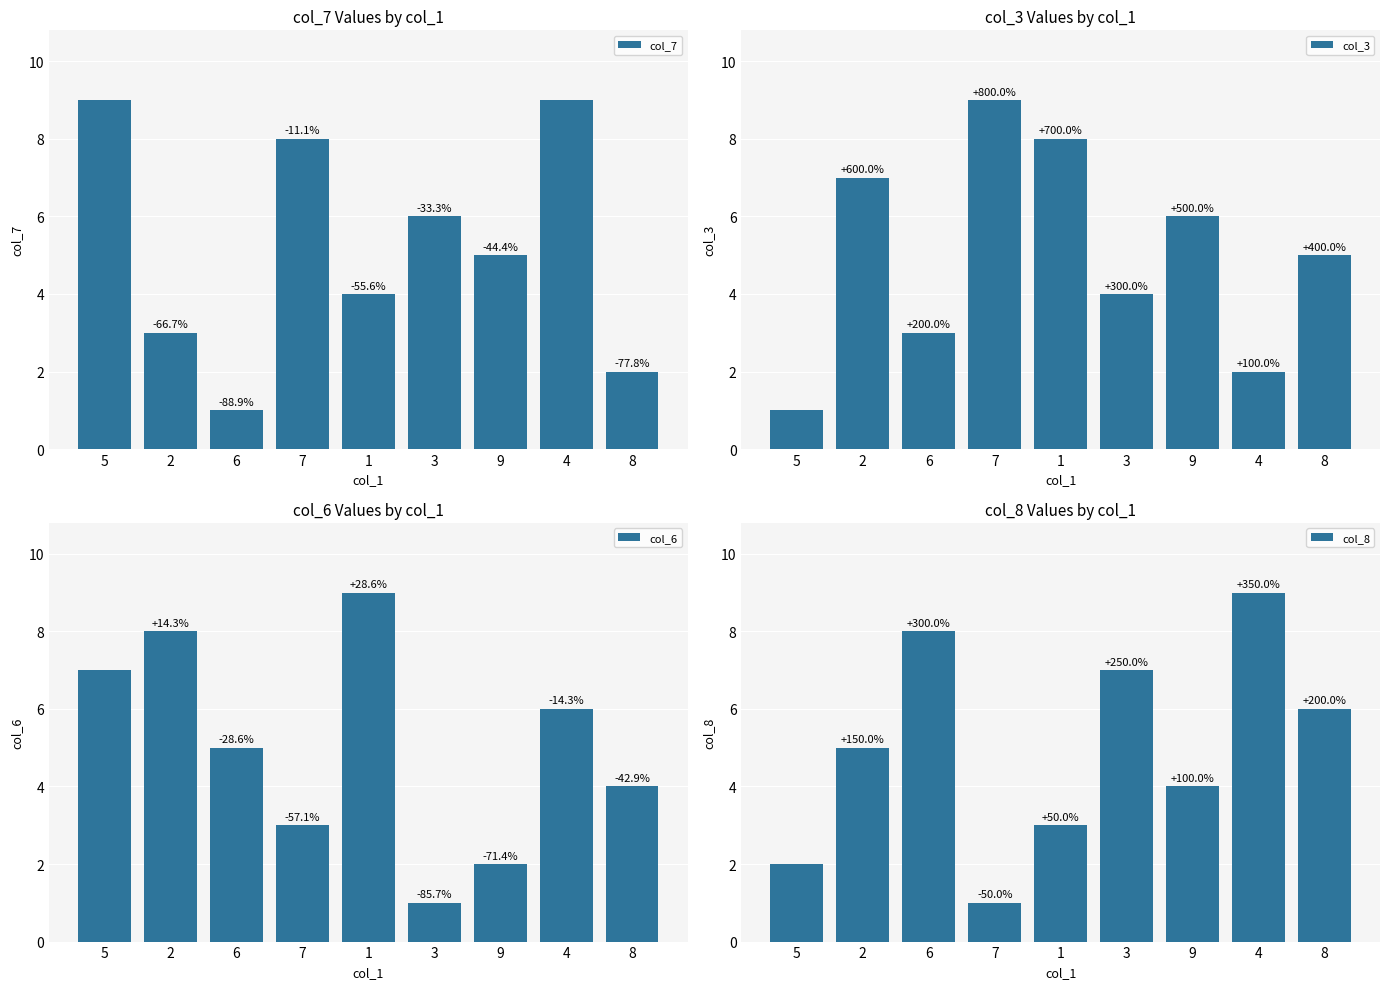

How many bars are there in each group?

4